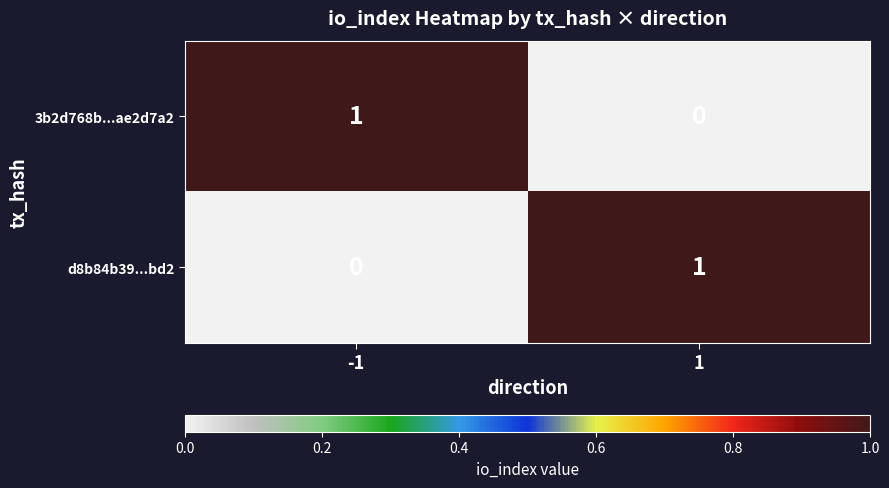

List the labels in order of 3b2d768b...ae2d7a2 value, largest first.

-1, 1